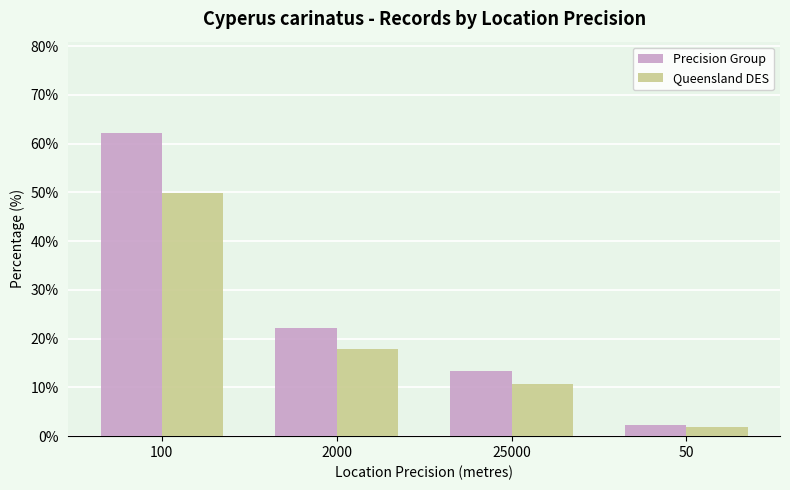

What is the value of the Queensland DES bar at the 3rd from the left?

10.7